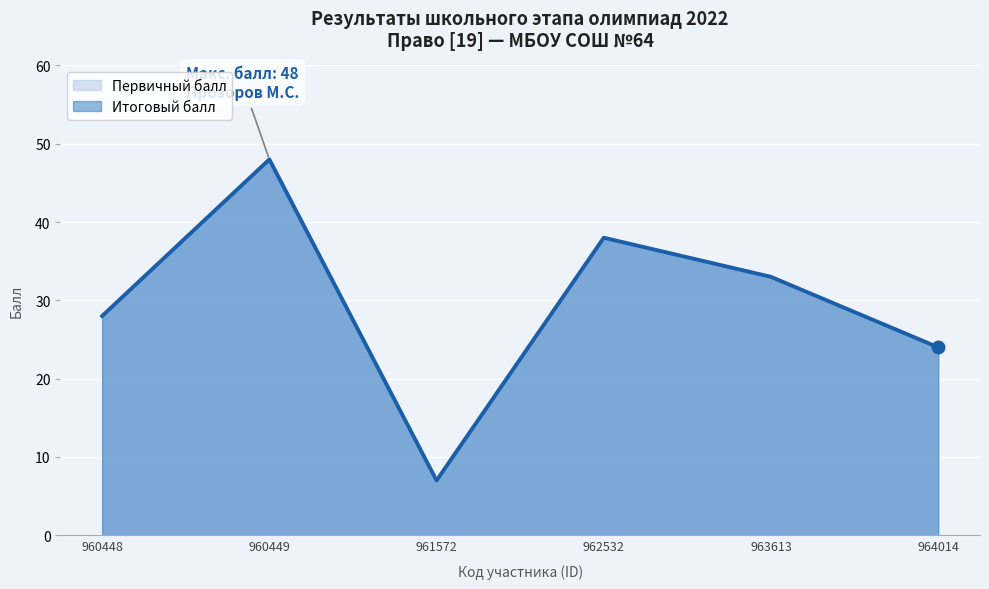

At which category does the data reach its first local peak?

960449